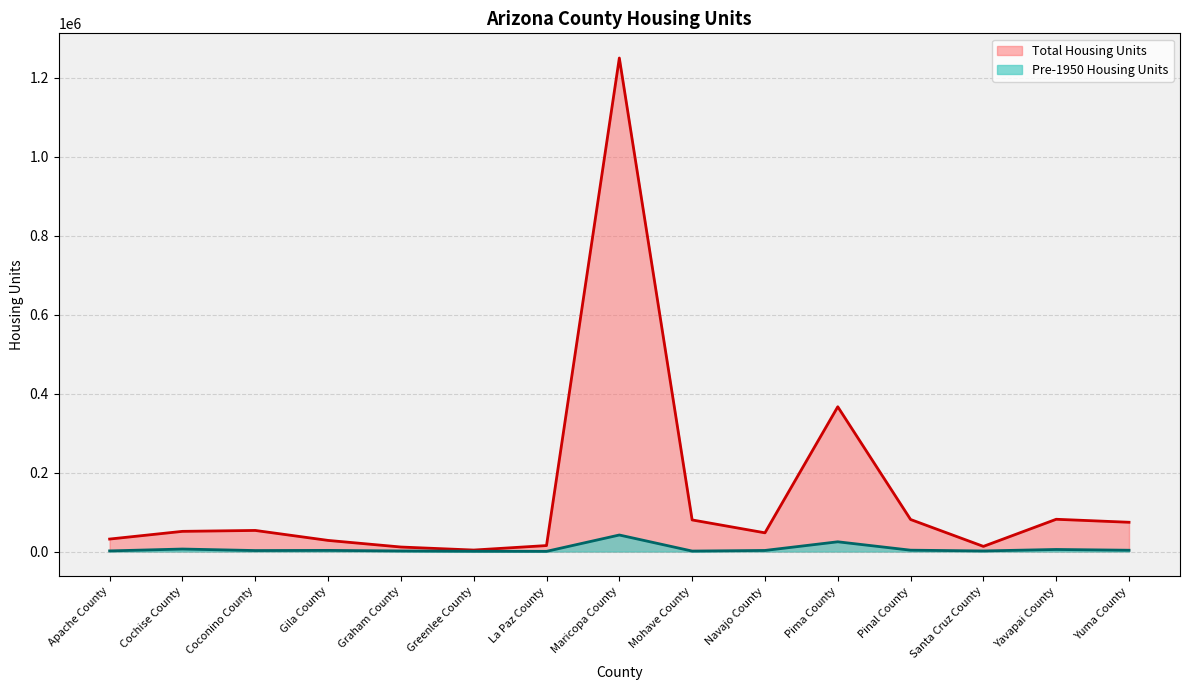

How many data points in Total Housing Units are above 51126?

7